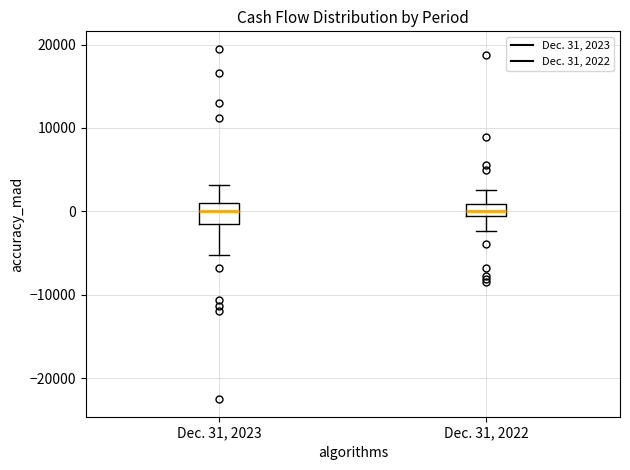

Comparing the boxes themselves (not the whiskers), which one is the tallest?

Dec. 31, 2023